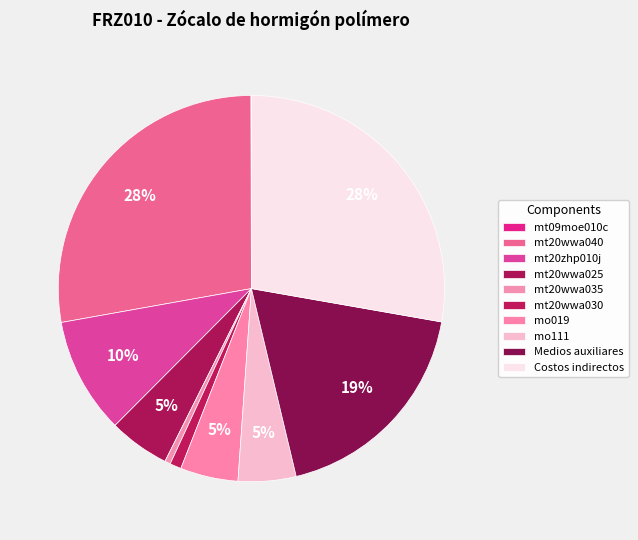

What portion of the pie excludes mo111?

95.2%